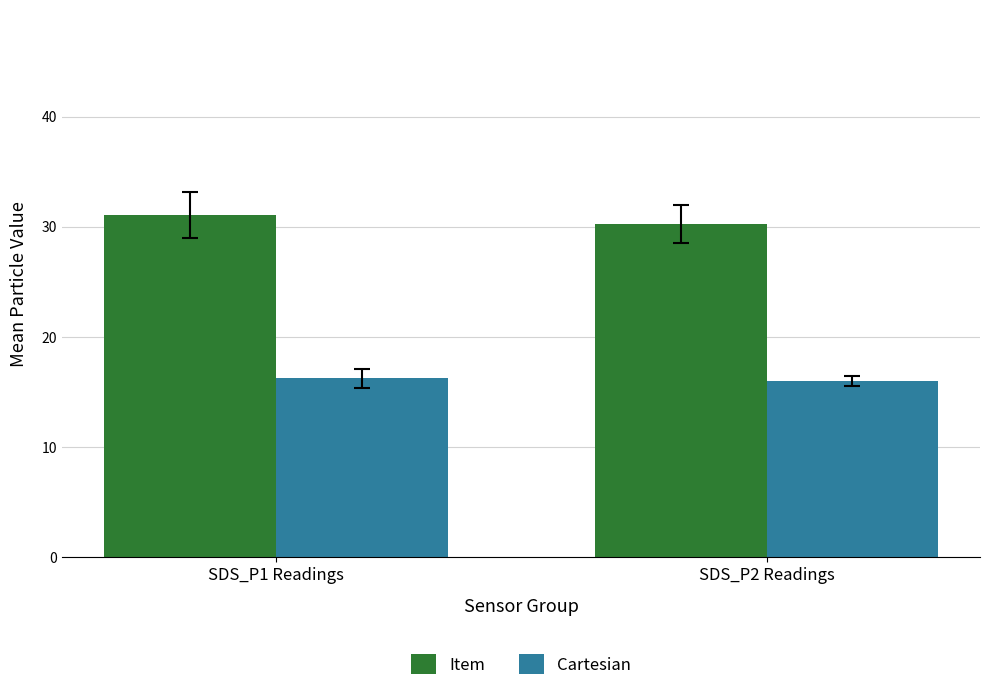

Is the value of Cartesian at SDS_P2 Readings greater than the value of Item at SDS_P2 Readings?

No